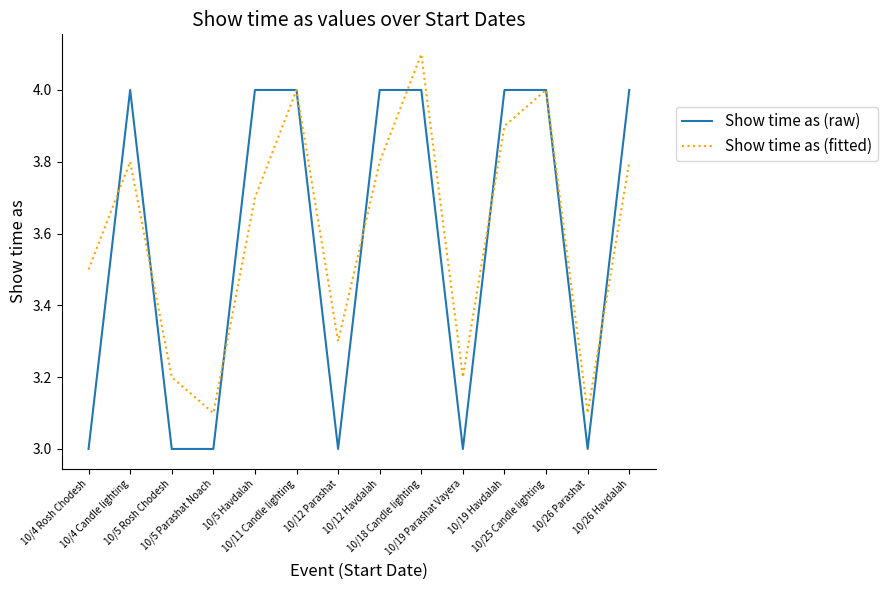

Rank the series by their maximum value, from lowest to highest.

Show time as (raw), Show time as (fitted)